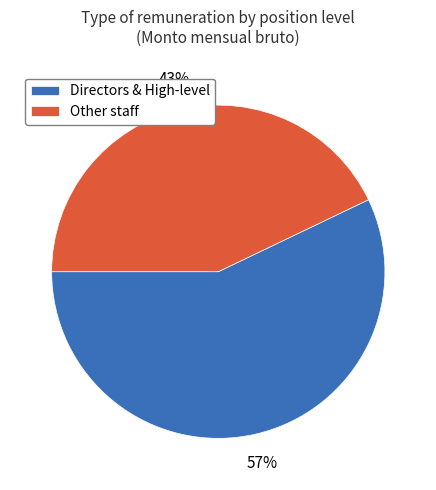

Rank the categories by value from lowest to highest.

Other staff, Directors & High-level